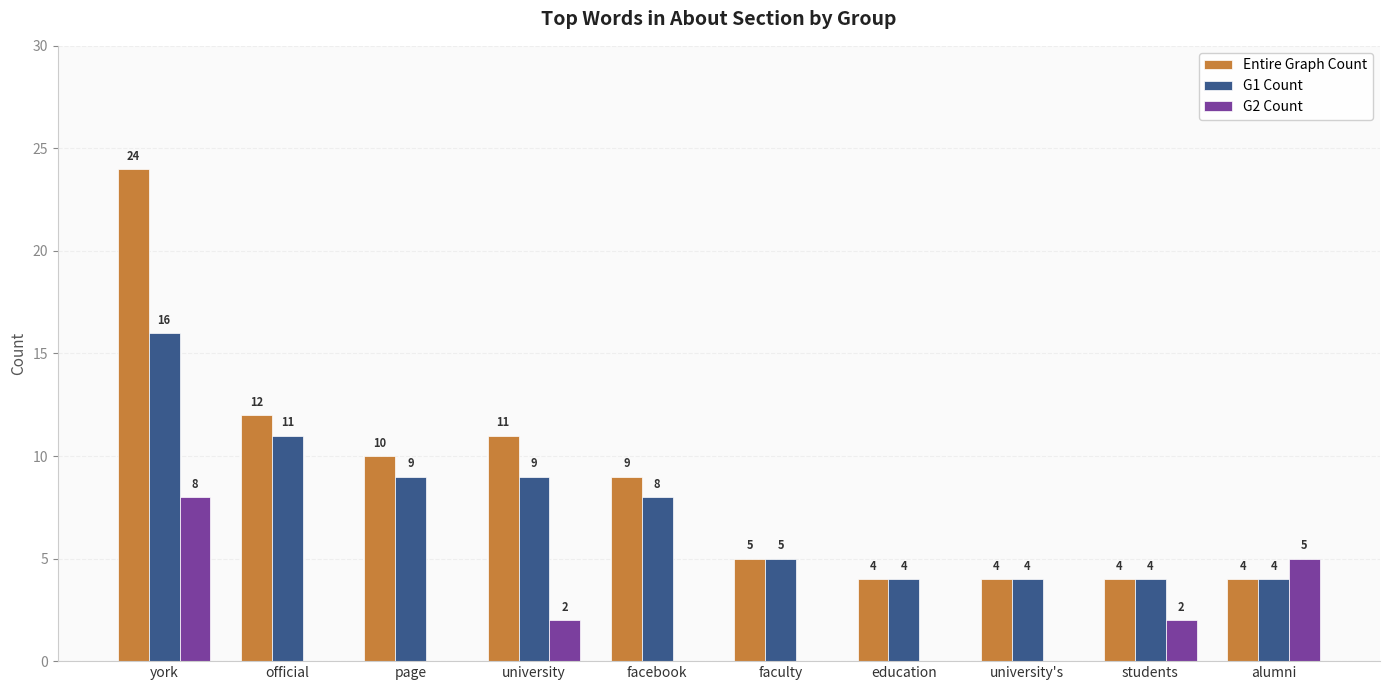

At which category is the sum across all series the highest?

york